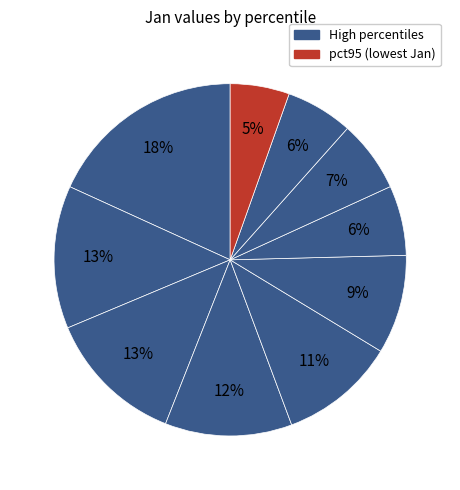

How many slices are in this pie chart?

10